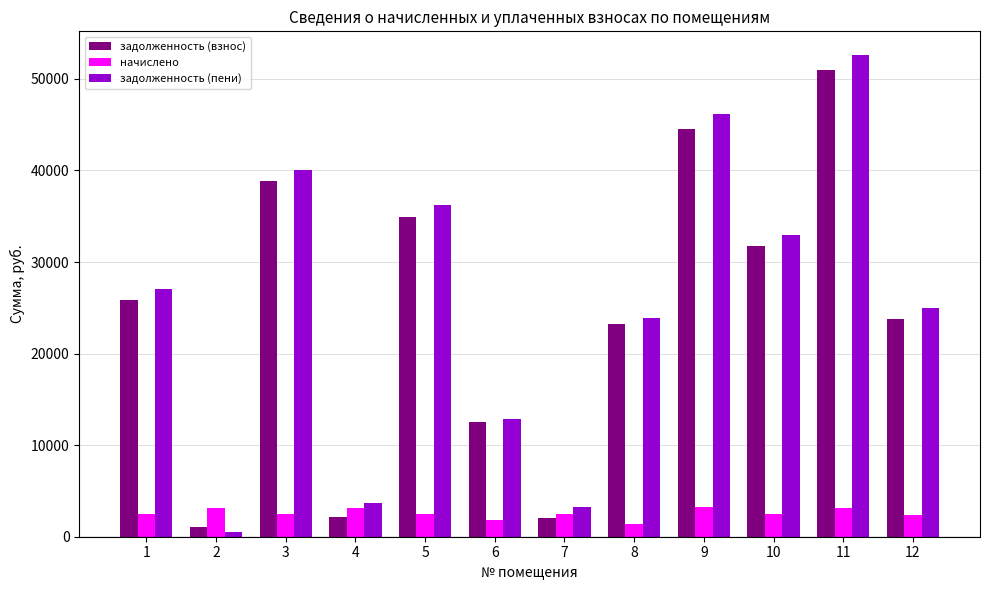

The value of начислено at 10 is 2487.0. True or false?

True